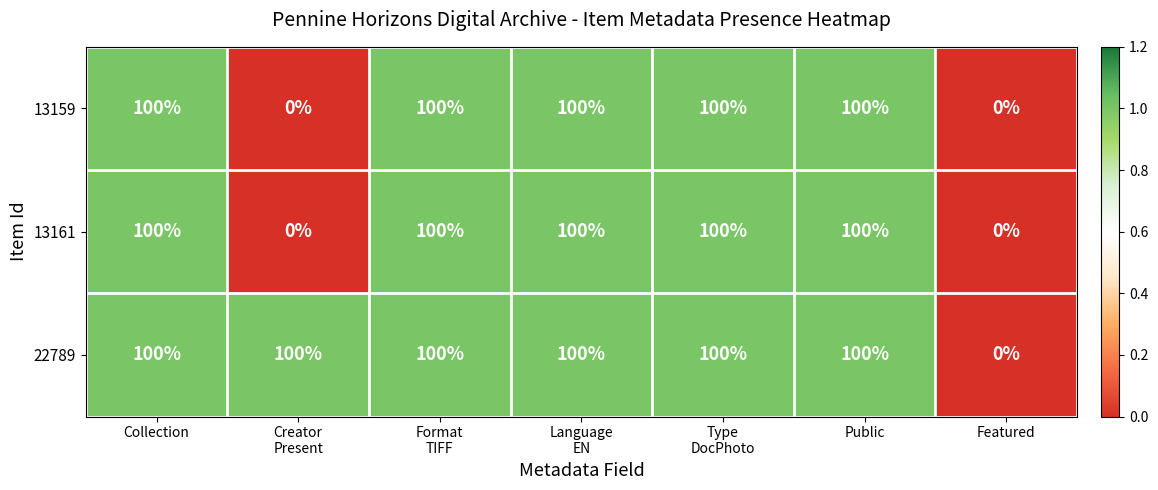

Is it true that 13159 equals 100 at Public?

True